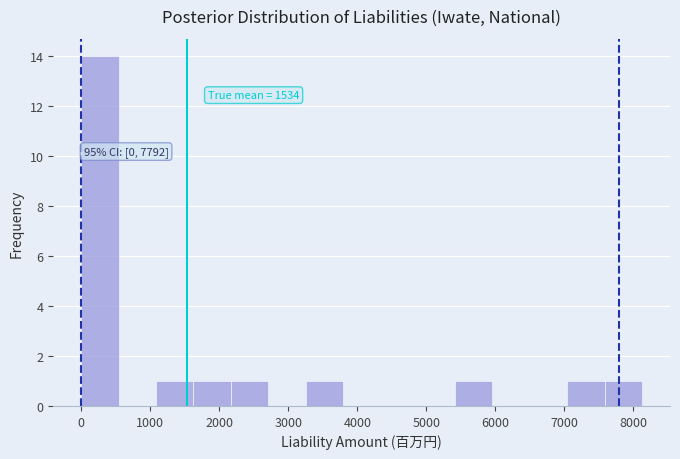

Which range on the x-axis has the tallest bar?

0 to 500